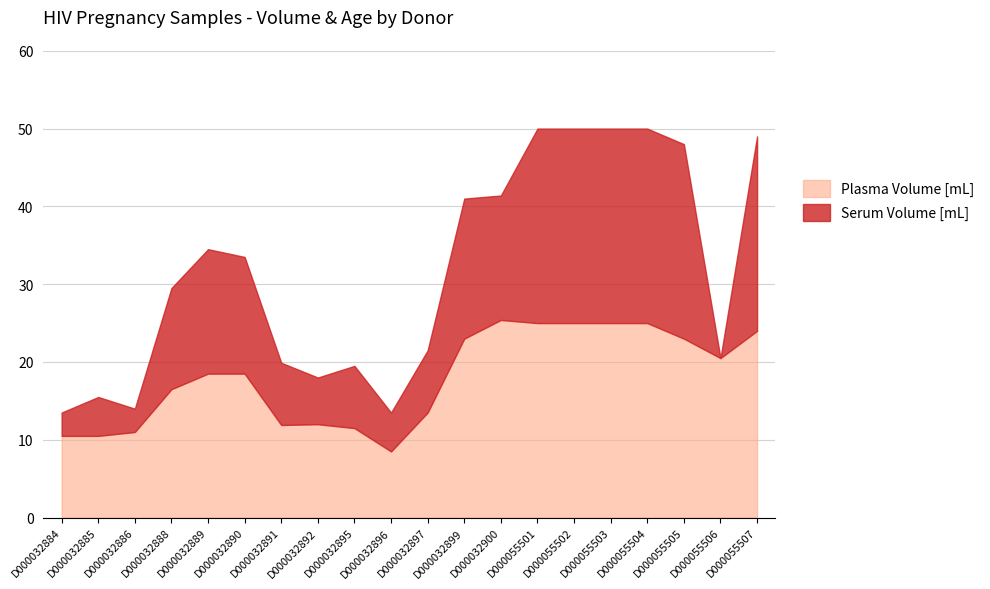

How many values in the Plasma Volume [mL] series are below 18?

9